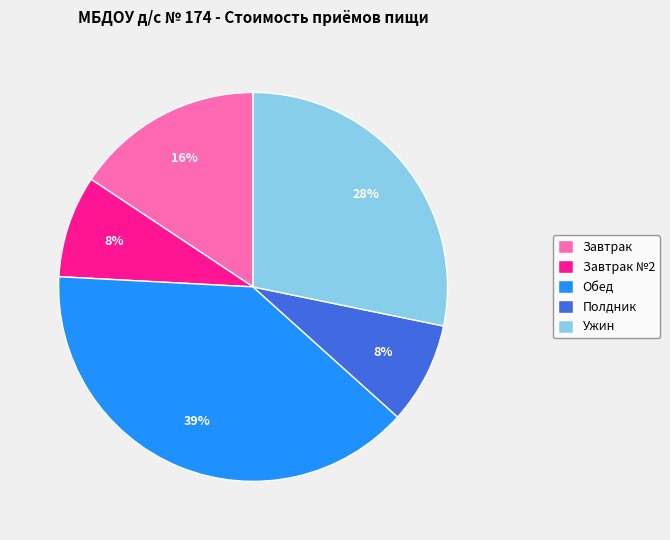

To the nearest percent, what is the average slice percentage?

20%